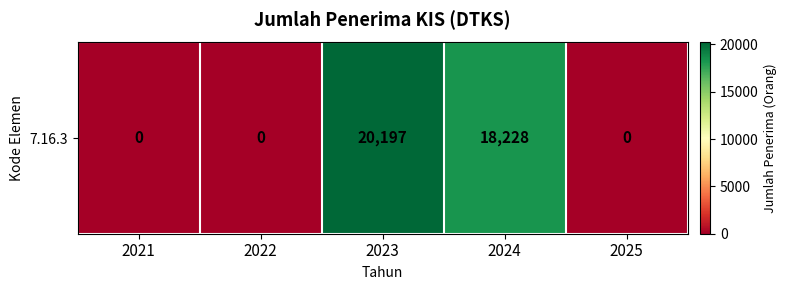

Rank the categories by value from lowest to highest.

2021, 2022, 2025, 2024, 2023